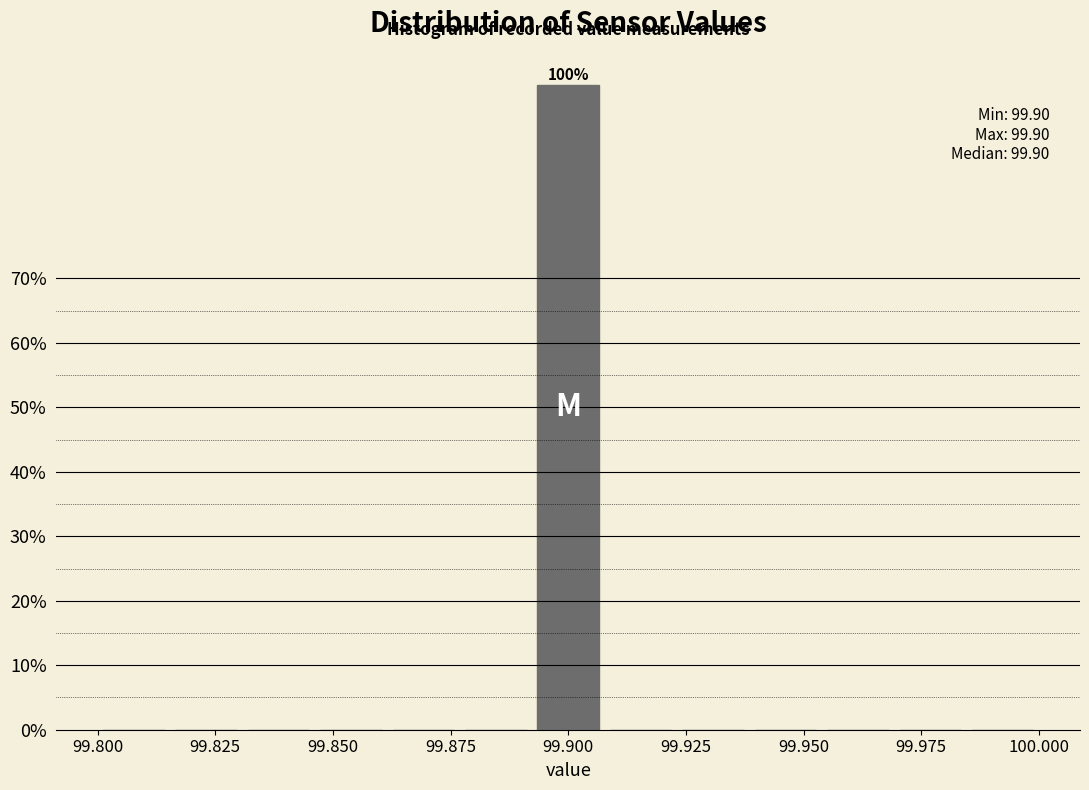

Read against the x-axis, roughly where is the centre of the tallest bar?

99.900